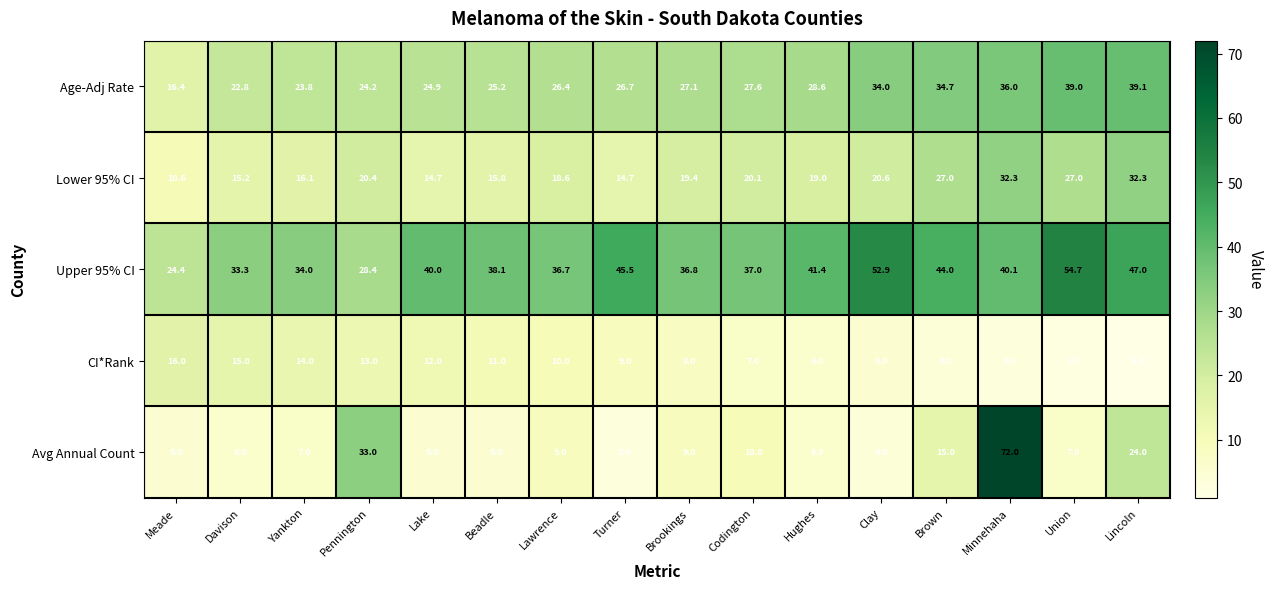

Count the number of categories in the chart.

16